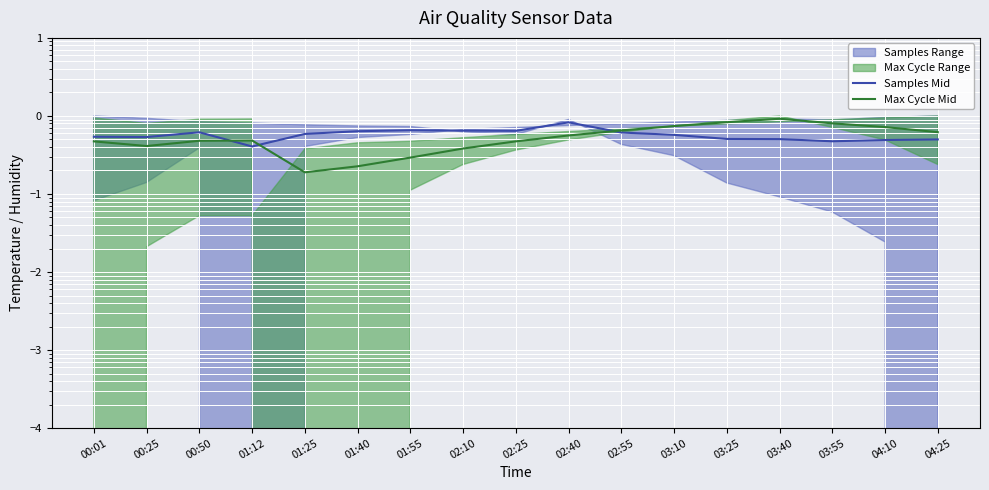

How many categories are shown in the chart?

17